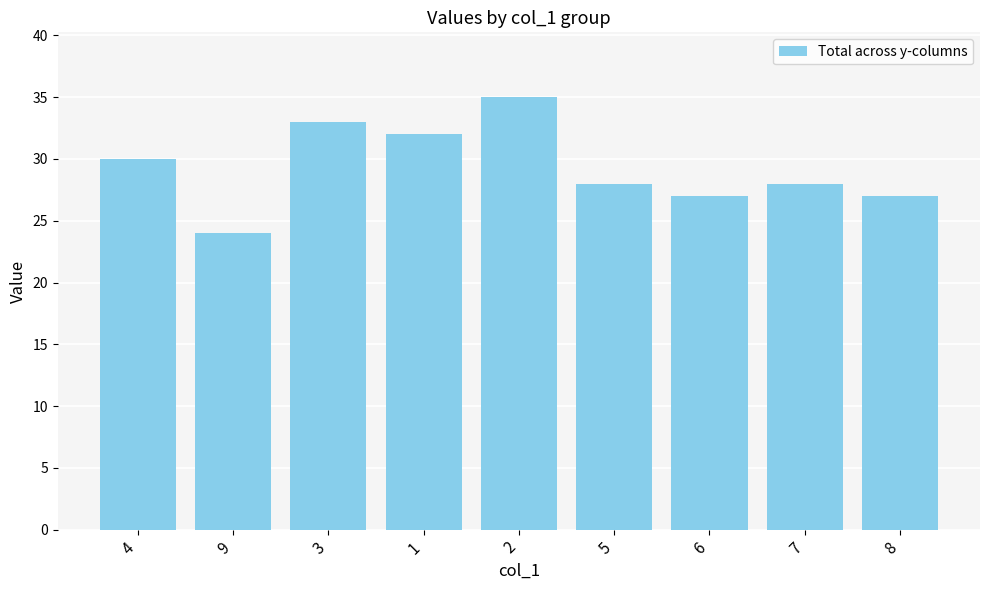

Between 1 and 8, which is larger?

1